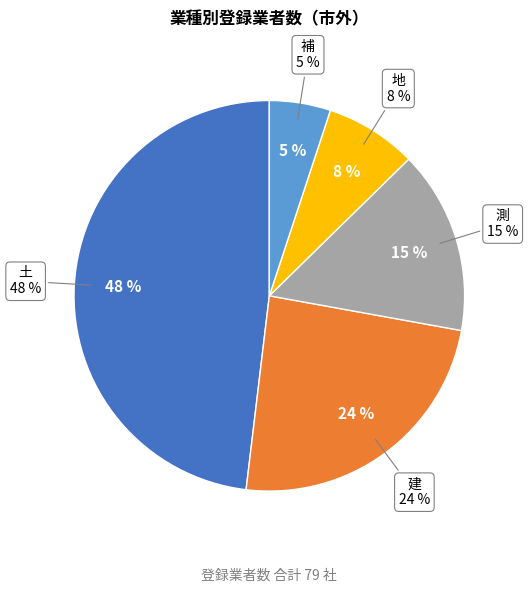

To the nearest percent, what portion does 測 represent?

15%